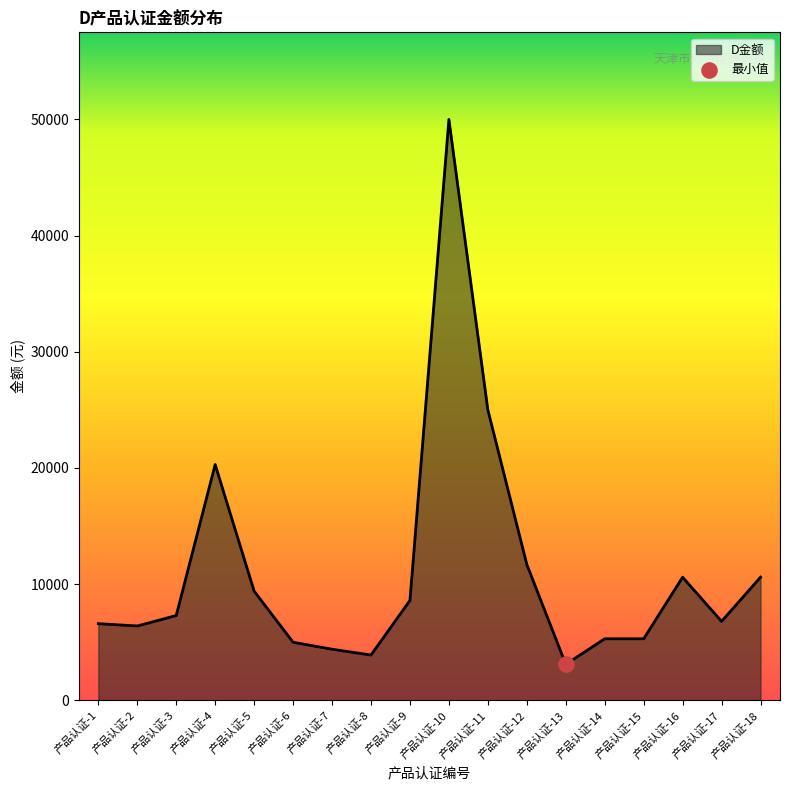

What is the change in value from 产品认证-6 to 产品认证-10?

+45000